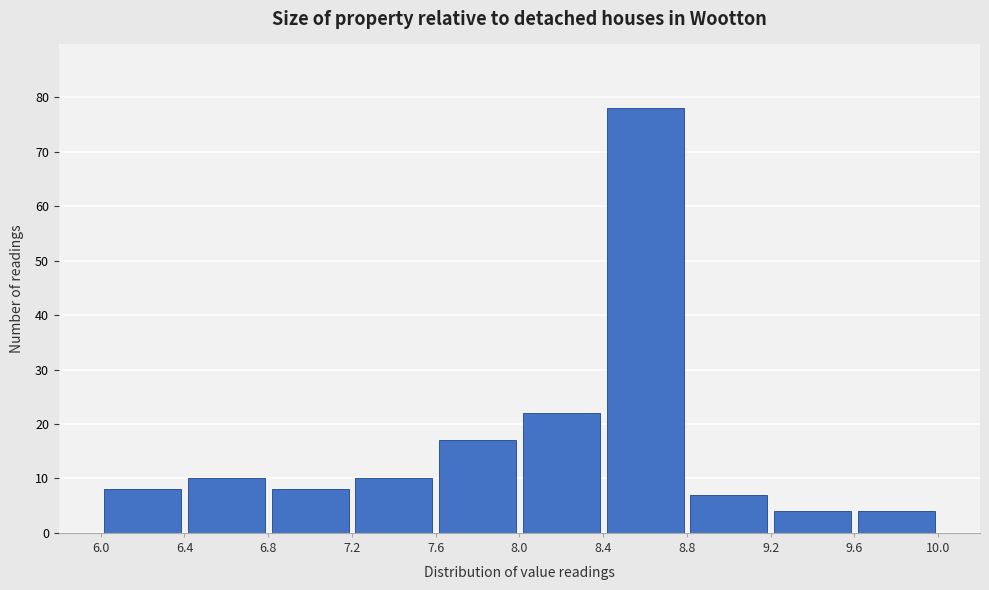

Reading left to right, list every bar in this chart as the range it spans on the x-axis followed by its height. The values are not printed on the chart, so give them approximately, as read against the axis.

6.0 to 6.4: 8
6.4 to 6.8: 10
6.8 to 7.2: 8
7.2 to 7.6: 10
7.6 to 8.0: 17
8.0 to 8.4: 22
8.4 to 8.8: 78
8.8 to 9.2: 7
9.2 to 9.6: 4
9.6 to 10.0: 4